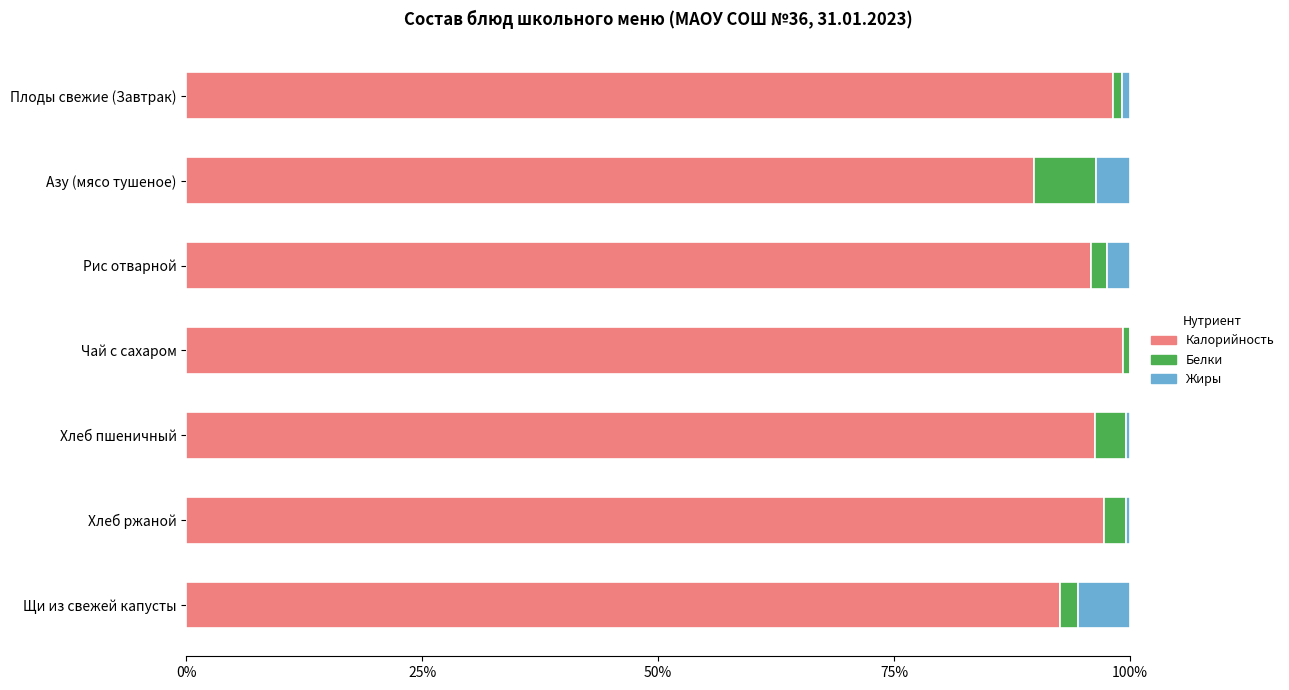

What is the total value across all series at Азу (мясо тушеное)?

100.0